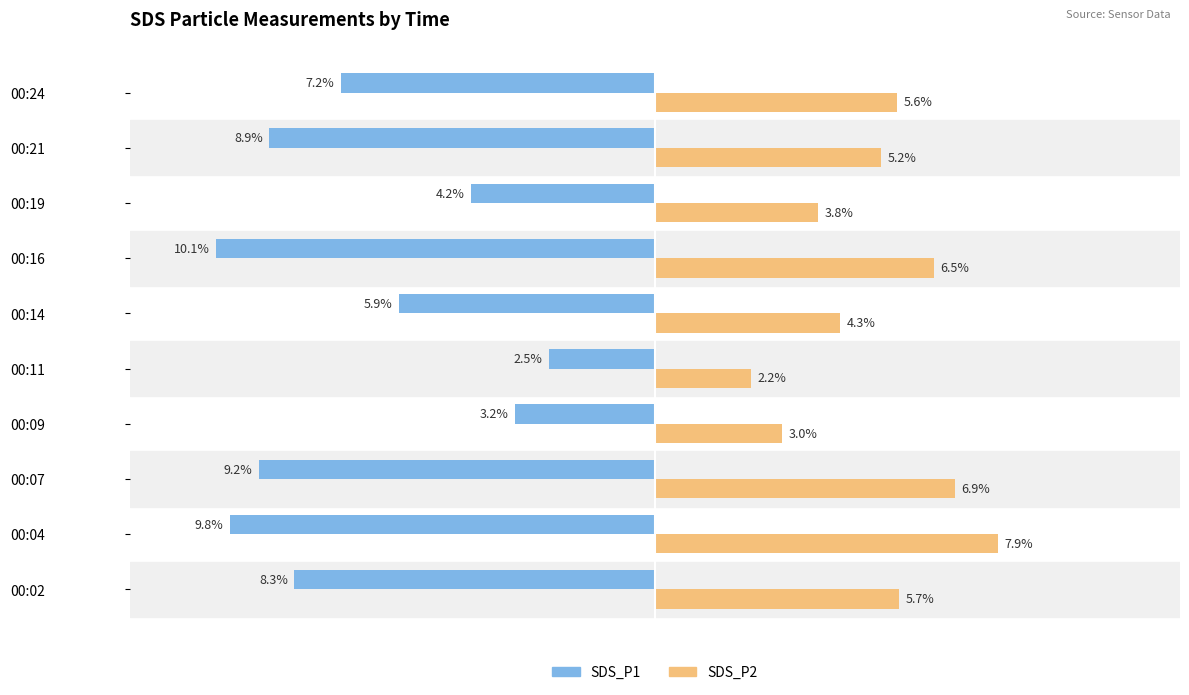

Which series has the largest range (max minus min)?

SDS_P1